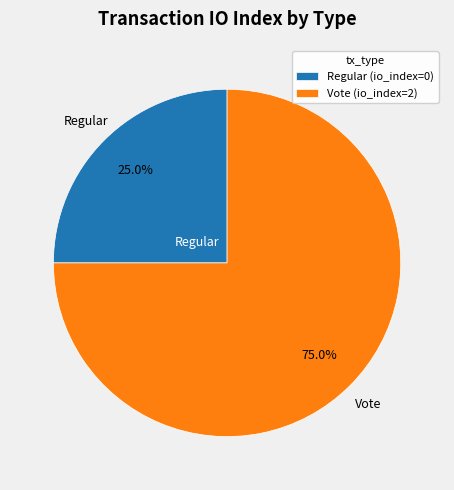

What percentage do Regular and Vote together represent?

100.0%